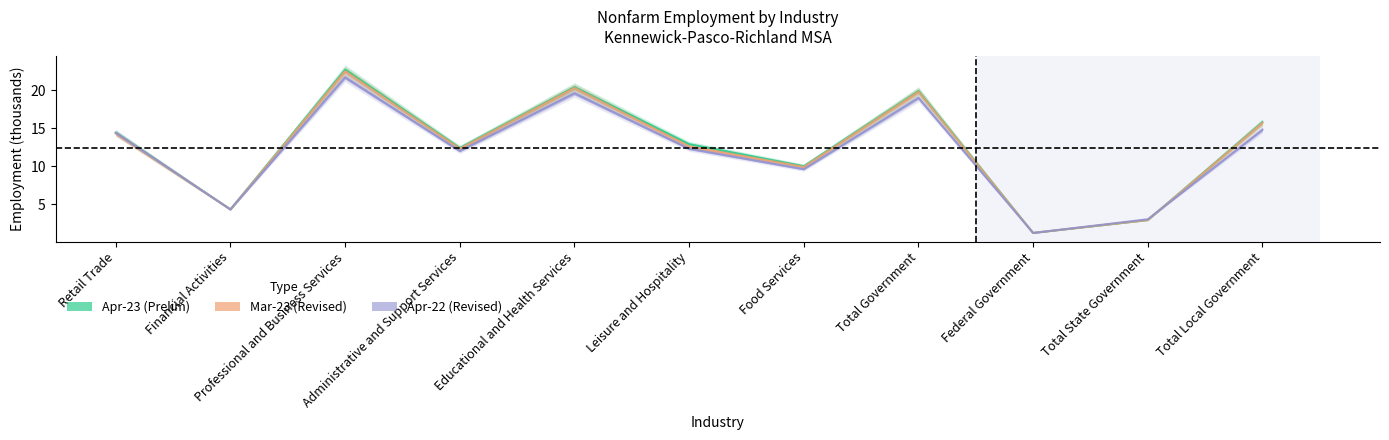

At which label does Mar-23 (Revised) first exceed 12?

Retail Trade